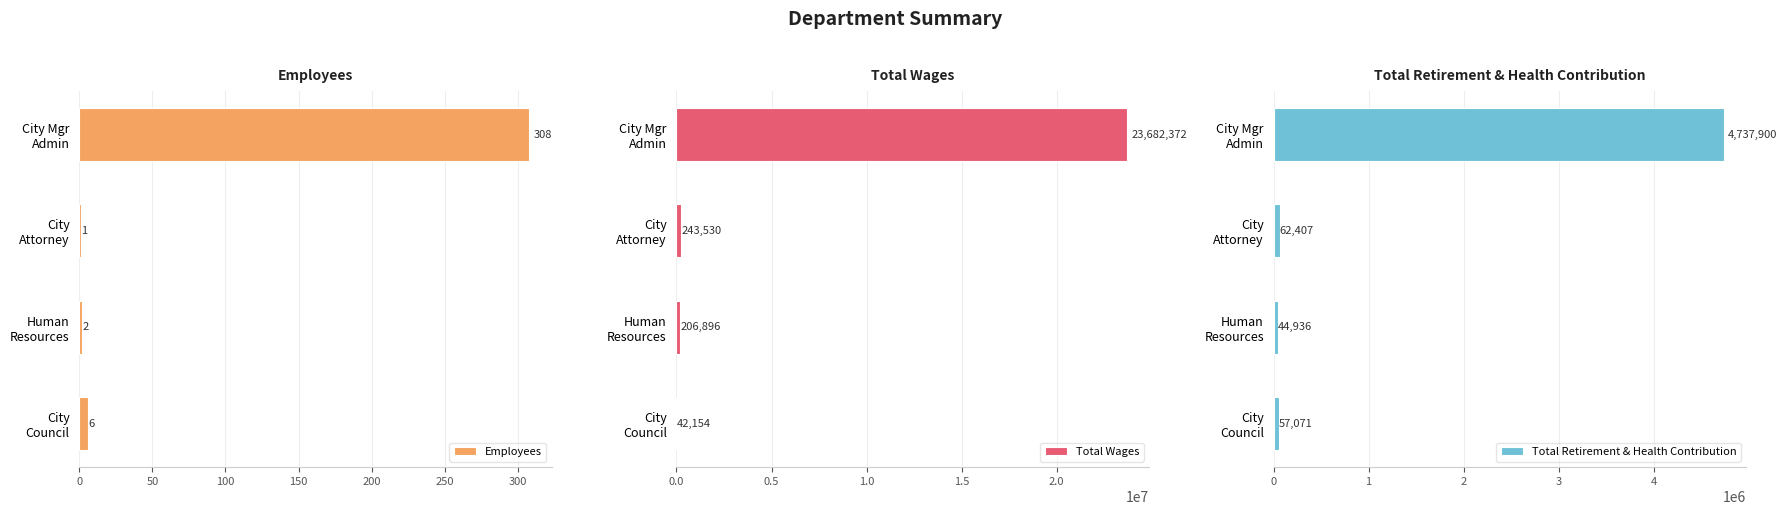

What is the difference between the maximum and minimum values in the Employees series?

307